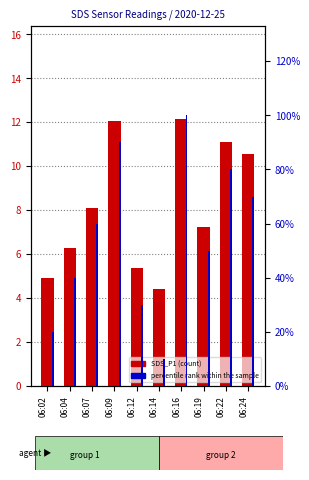

How many bars are there in total?

20